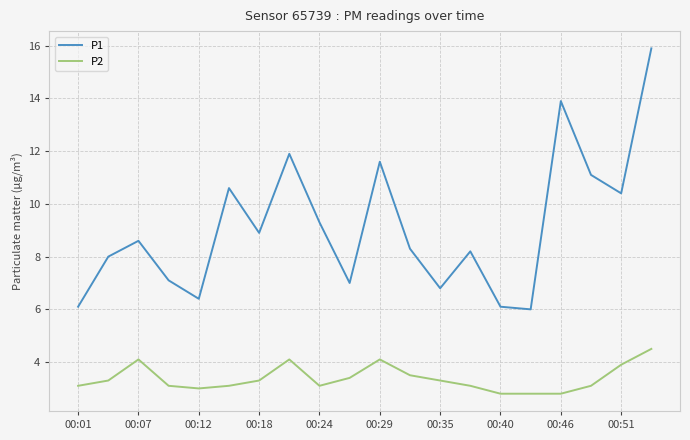

Reading left to right, transcribe all the data shown in this chart.

P1: 6.1	8.0	8.6	7.1	6.4	10.6	8.9	11.9	9.3	7.0	11.6	8.3	6.8	8.2	6.1	6.0	13.9	11.1	10.4	15.9
P2: 3.1	3.3	4.1	3.1	3.0	3.1	3.3	4.1	3.1	3.4	4.1	3.5	3.3	3.1	2.8	2.8	2.8	3.1	3.9	4.5